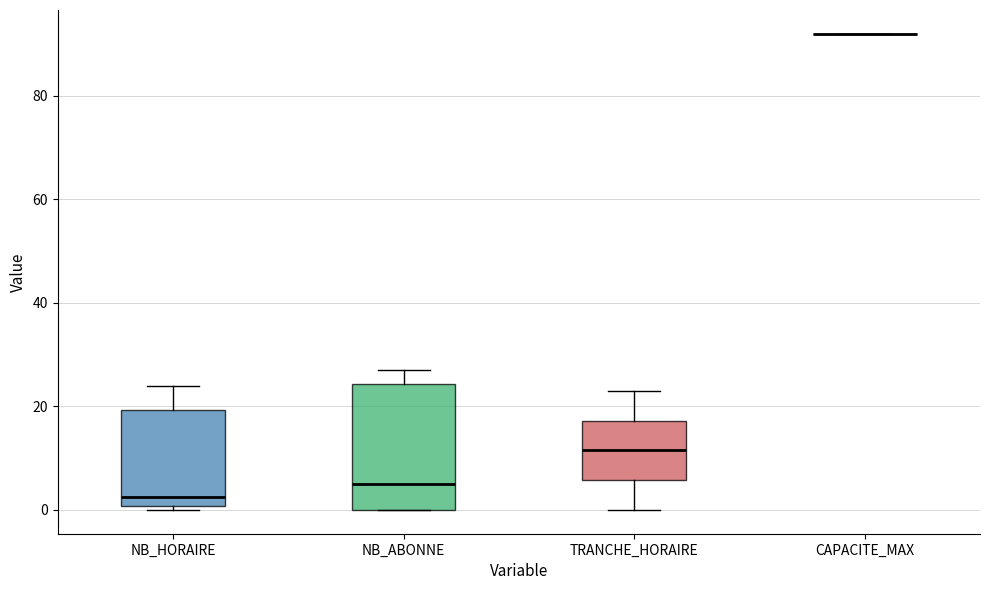

Where does the upper whisker of the box for NB_ABONNE end on the y-axis? The values are not printed on the chart, so give them approximately, as read against the axis.

28